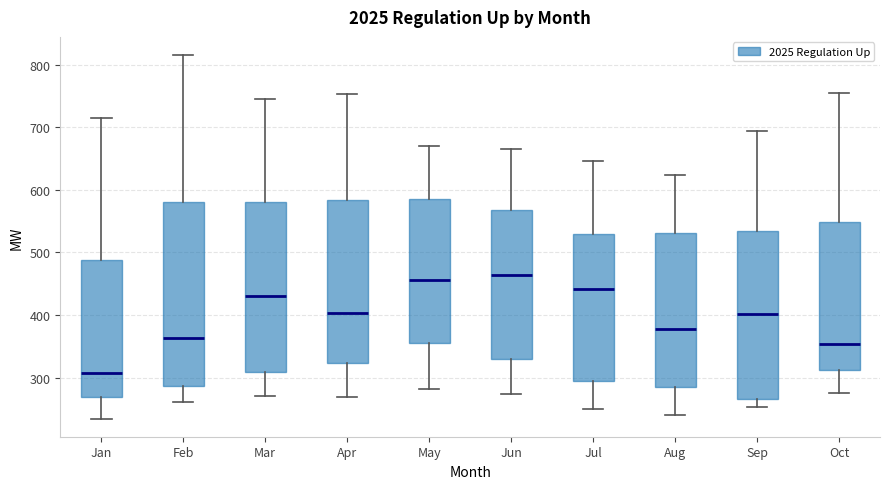

Reading left to right, transcribe this box plot: for each box, give where its median line is, the range the box spans, and where its two whiskers end, as read against the y-axis. The values are not printed on the chart, so give them approximately, as read against the axis.

Jan: median 310, box 270 to 490, whiskers 230 to 710
Feb: median 360, box 290 to 580, whiskers 260 to 820
Mar: median 430, box 310 to 580, whiskers 270 to 740
Apr: median 400, box 320 to 580, whiskers 270 to 750
May: median 460, box 360 to 580, whiskers 280 to 670
Jun: median 460, box 330 to 570, whiskers 270 to 670
Jul: median 440, box 290 to 530, whiskers 250 to 650
Aug: median 380, box 280 to 530, whiskers 240 to 620
Sep: median 400, box 270 to 530, whiskers 250 to 690
Oct: median 350, box 310 to 550, whiskers 270 to 750